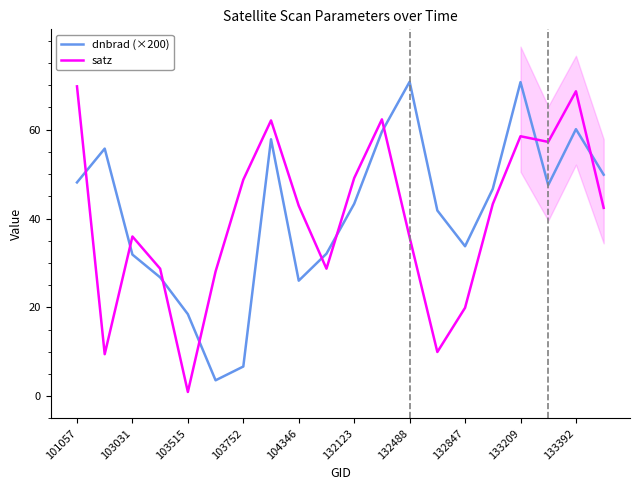

At which label does satz first exceed 42?

101057